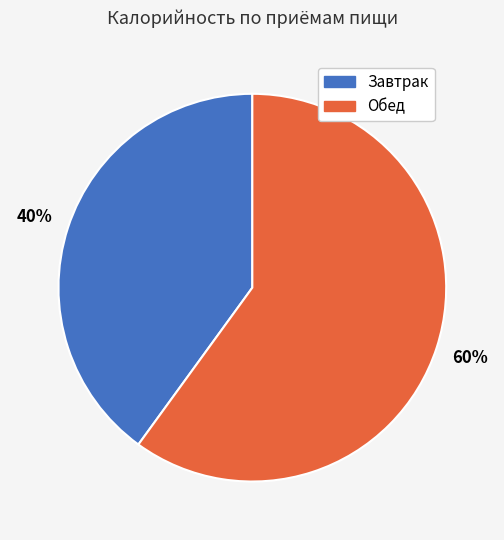

What is the largest slice in the pie chart?

Обед